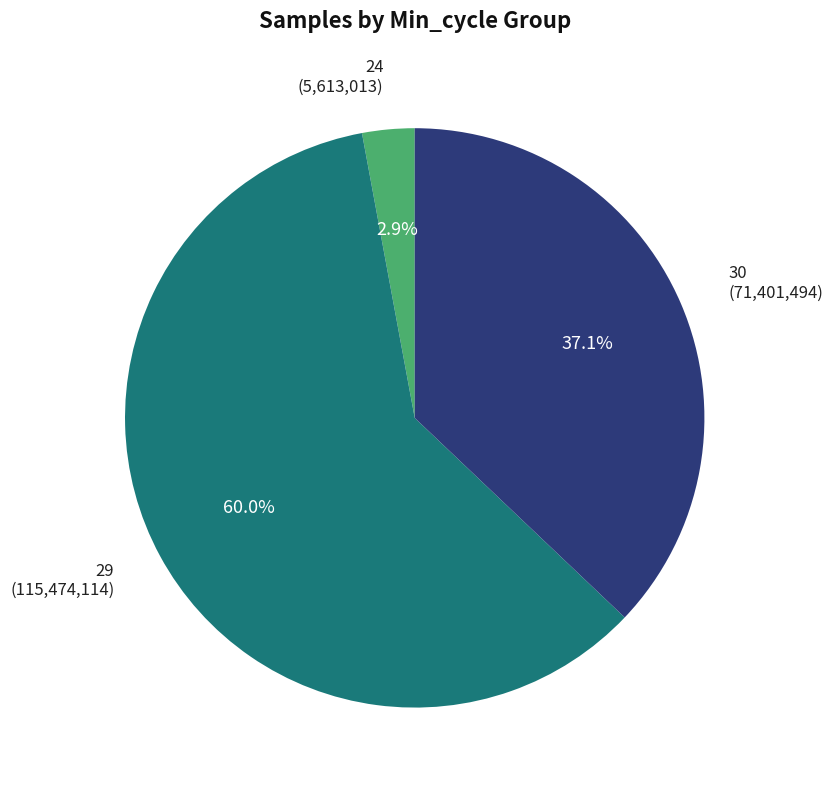

To the nearest percent, what is the average slice percentage?

33%